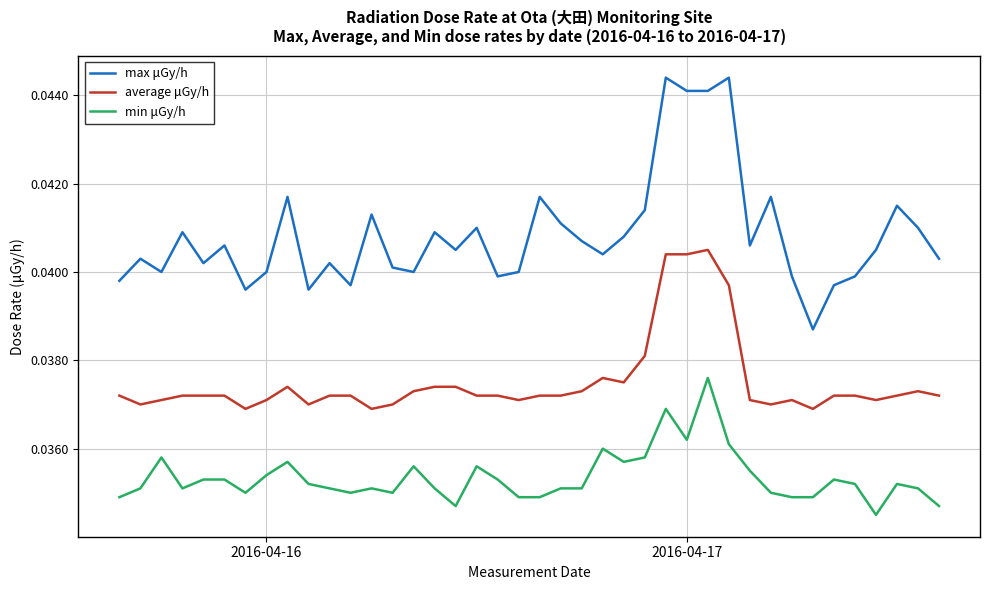

List the series in order of their overall mean, highest first.

max μGy/h, average μGy/h, min μGy/h